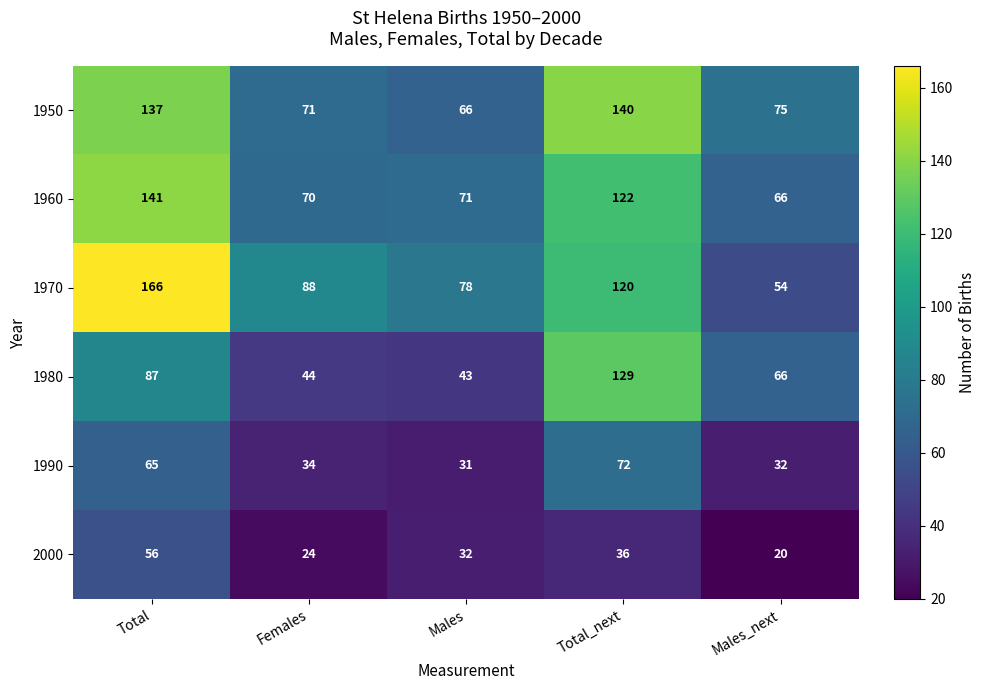

Rank the categories by 1970 value from highest to lowest.

Total, Total_next, Females, Males, Males_next